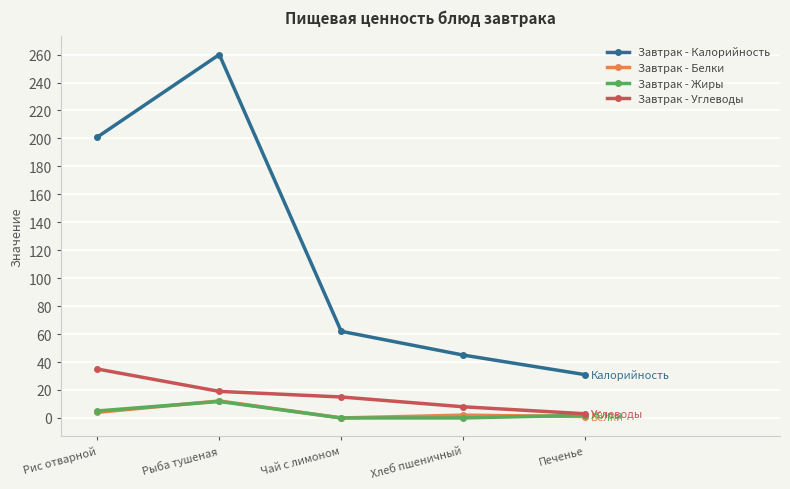

The Завтрак - Калорийность series shows 96.2 at Чай с лимоном. True or false?

False